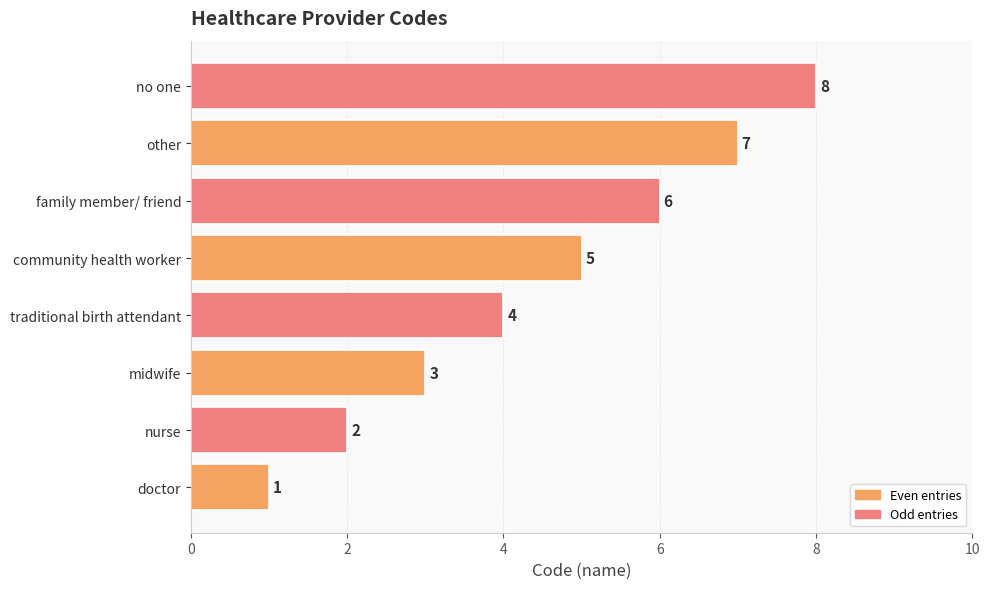

Where is the data nearest to the value 4?

traditional birth attendant